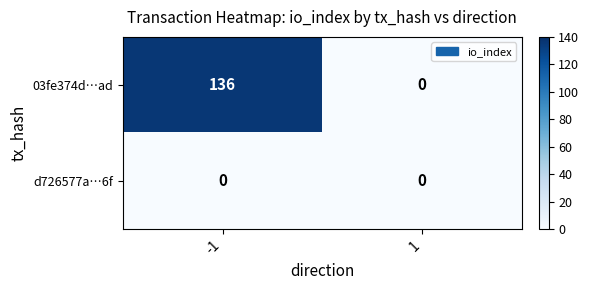

What is the total value across all series at -1?

136